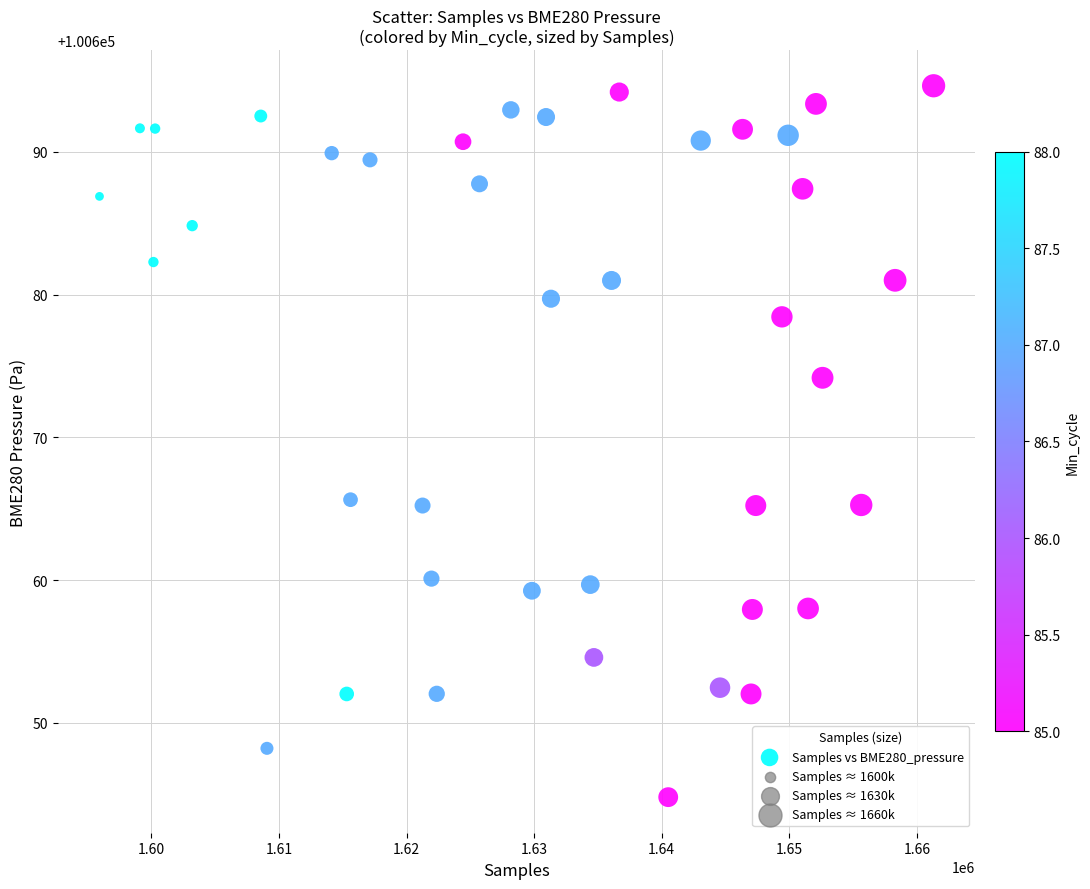

What is the range of Y values (max minus min)?

49.8